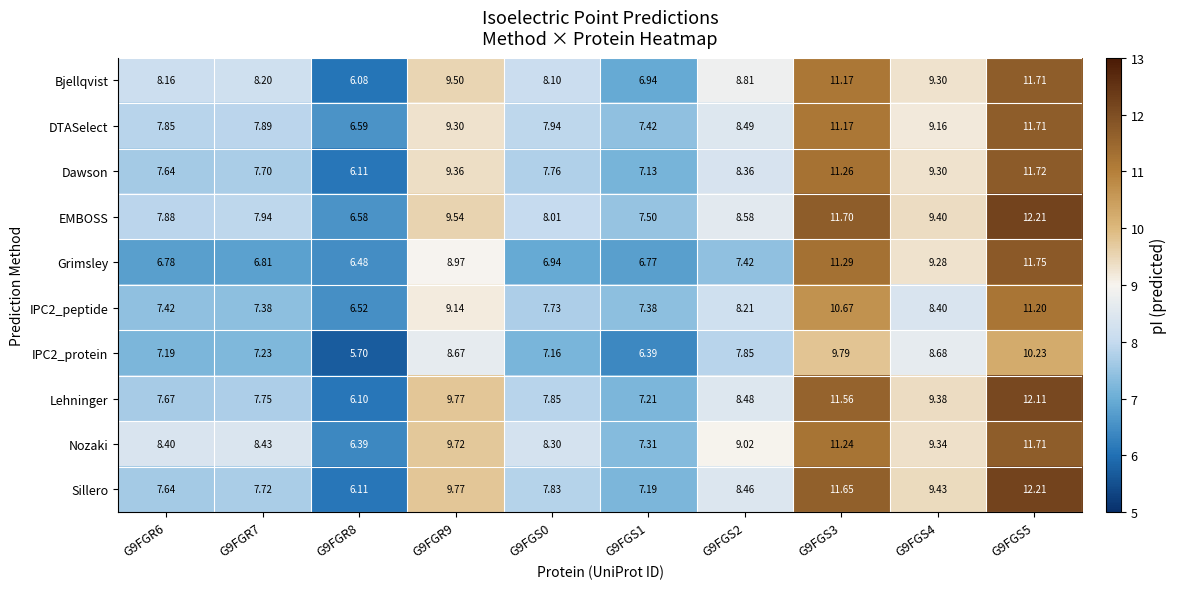

Which label corresponds to the largest value in the chart?

G9FGS5